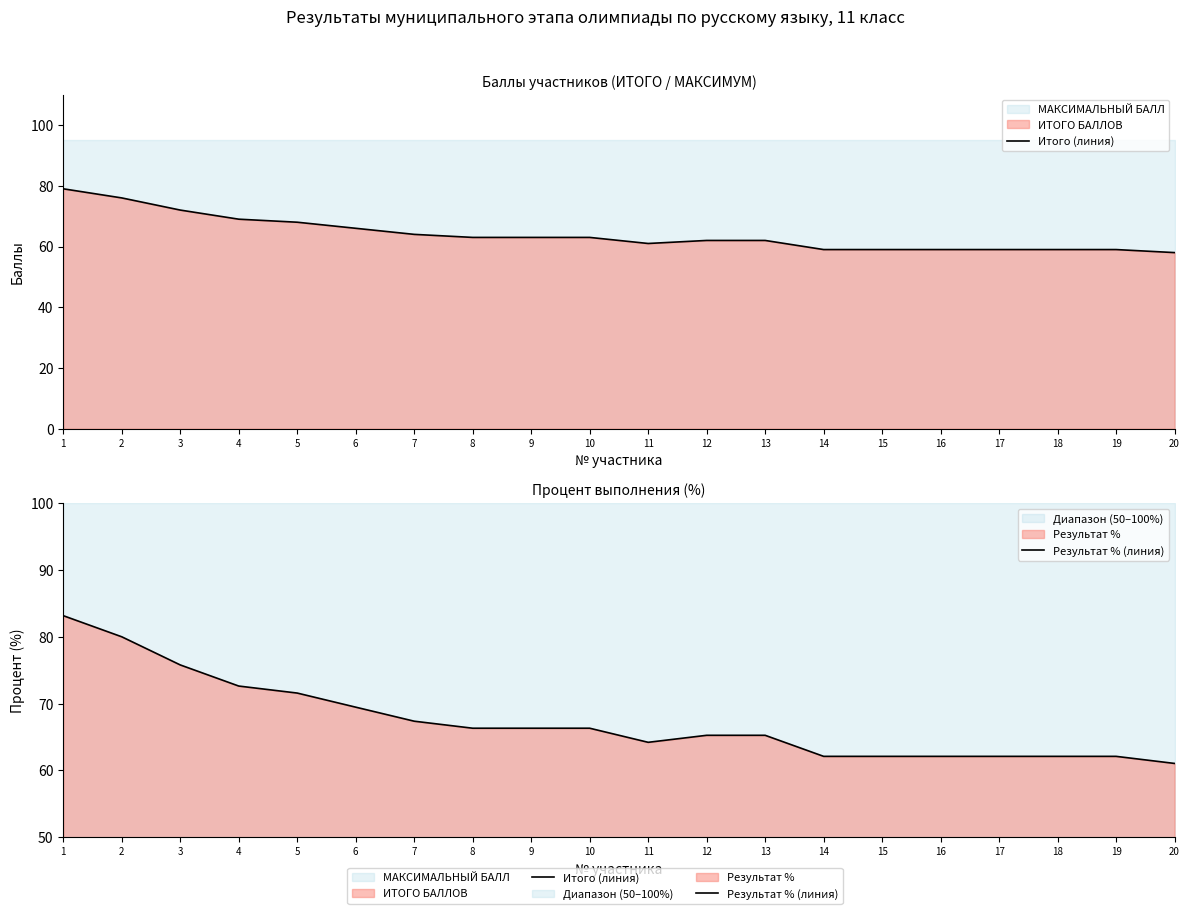

True or false: Итого (линия) has more than 1 interior local peaks.

False